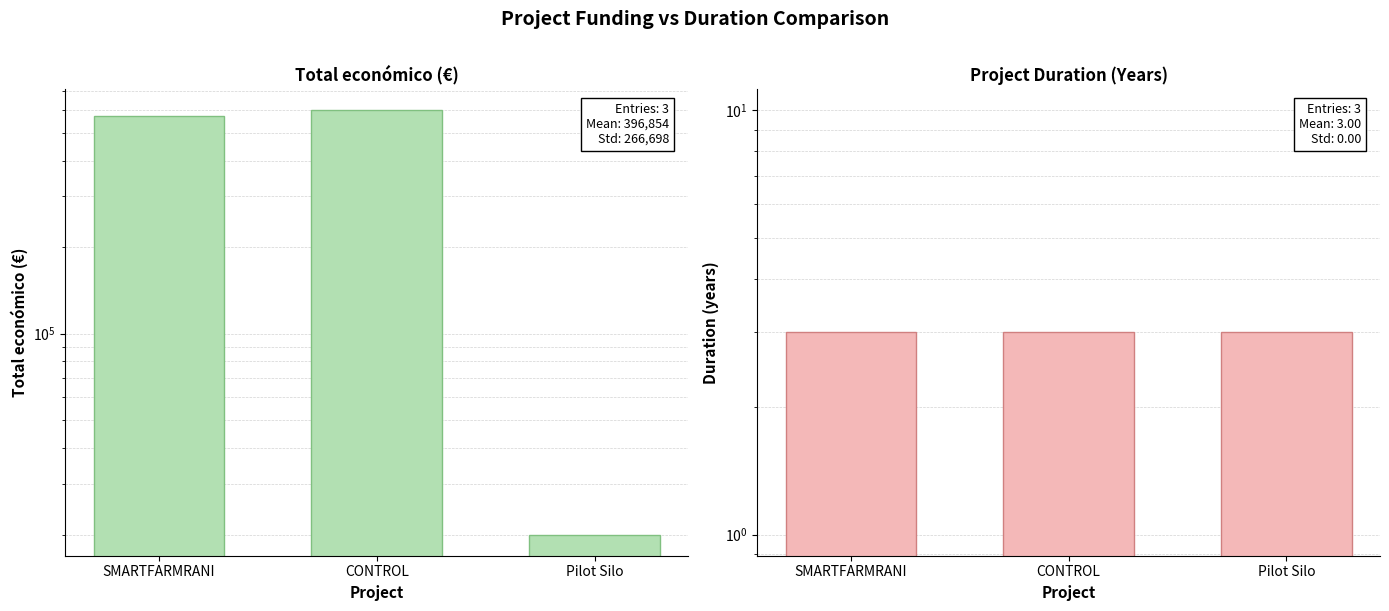

What is the maximum value shown in the chart?

598597